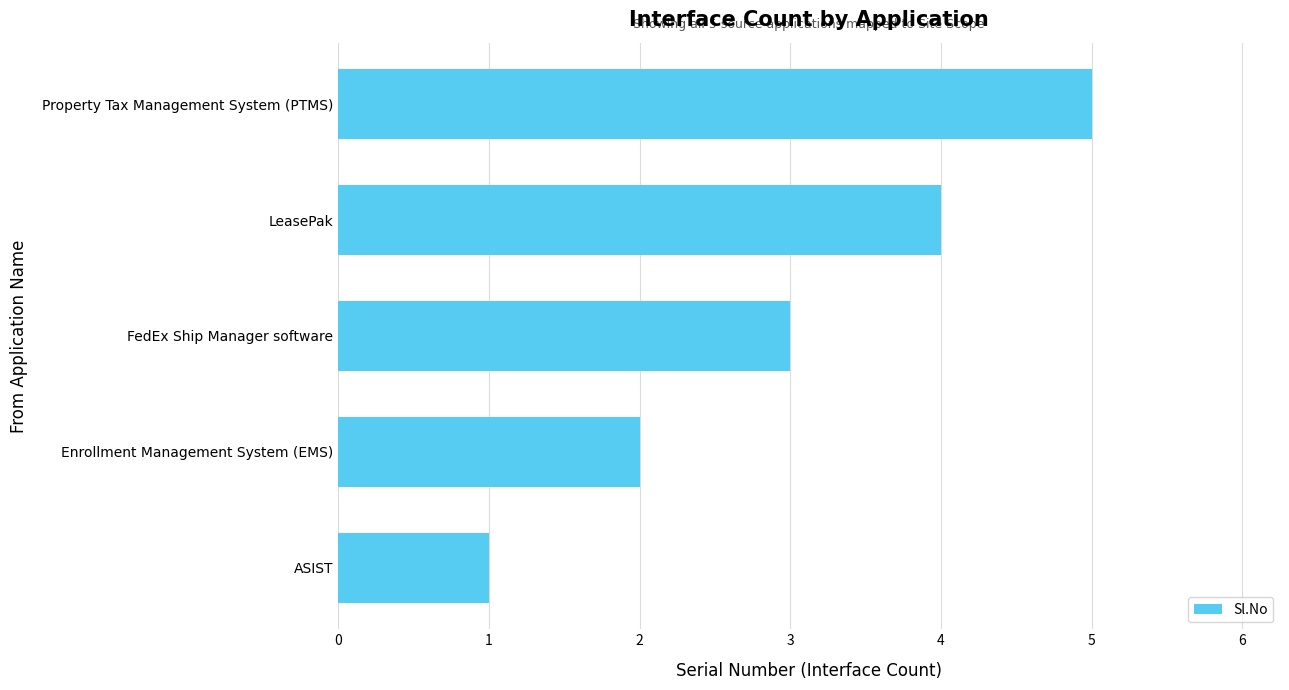

What is the average value?

3